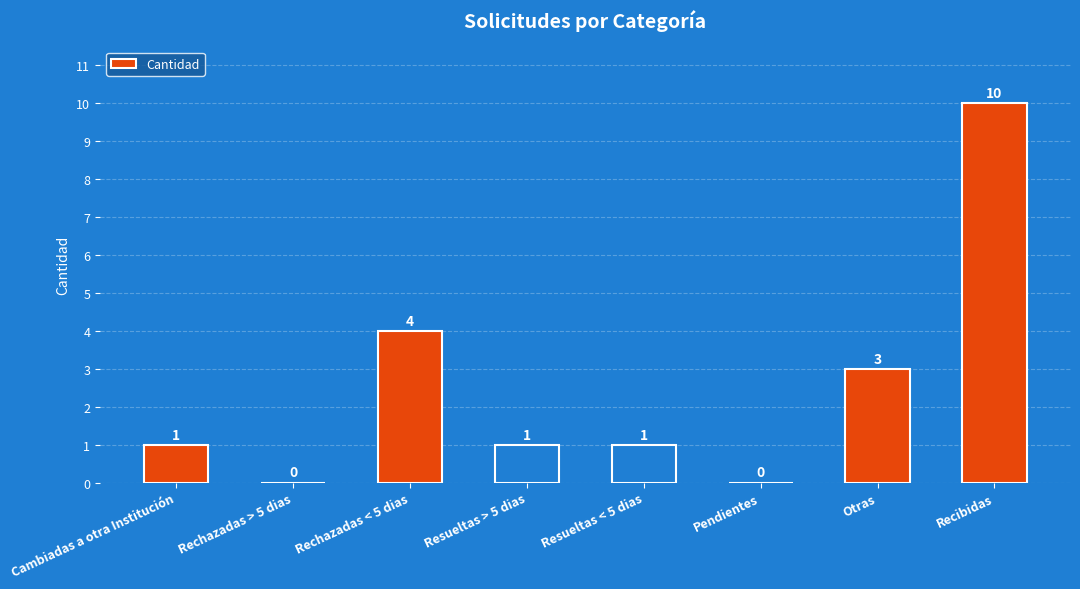

Approximately how many times larger is the value at Resueltas > 5 dias compared to Otras?

0.3